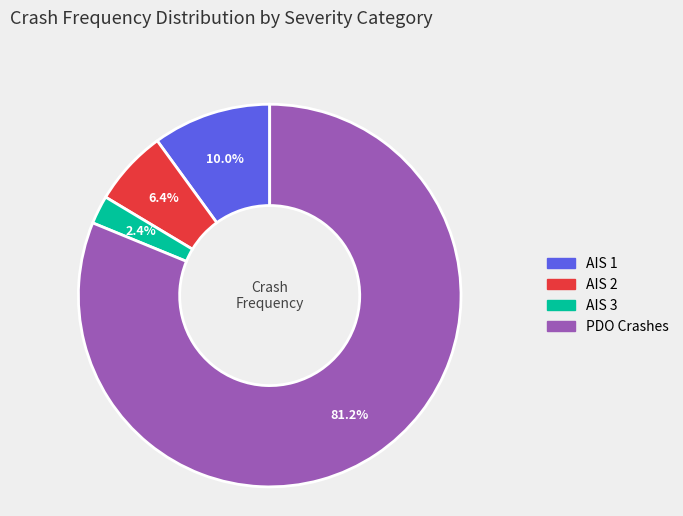

What is the largest slice in the pie chart?

PDO Crashes